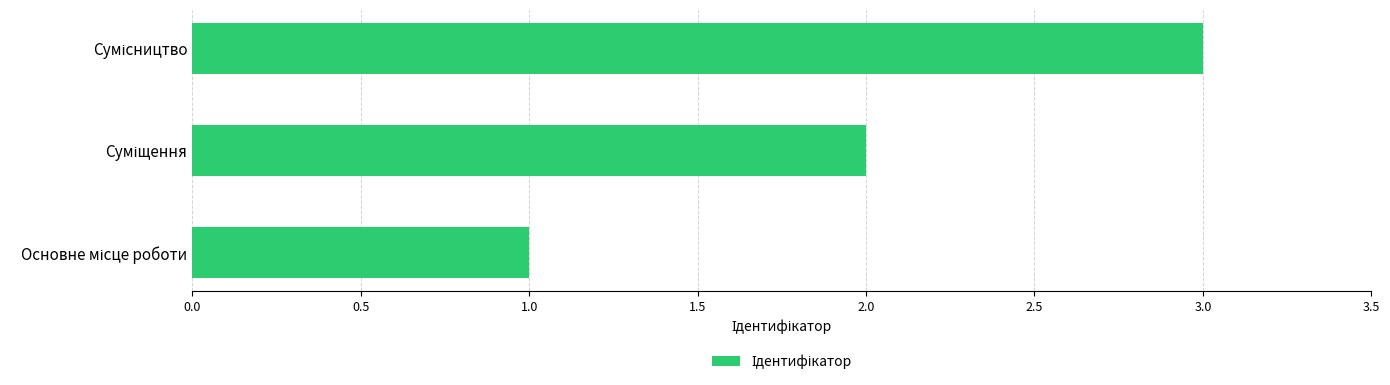

How many data points are less than 2?

1